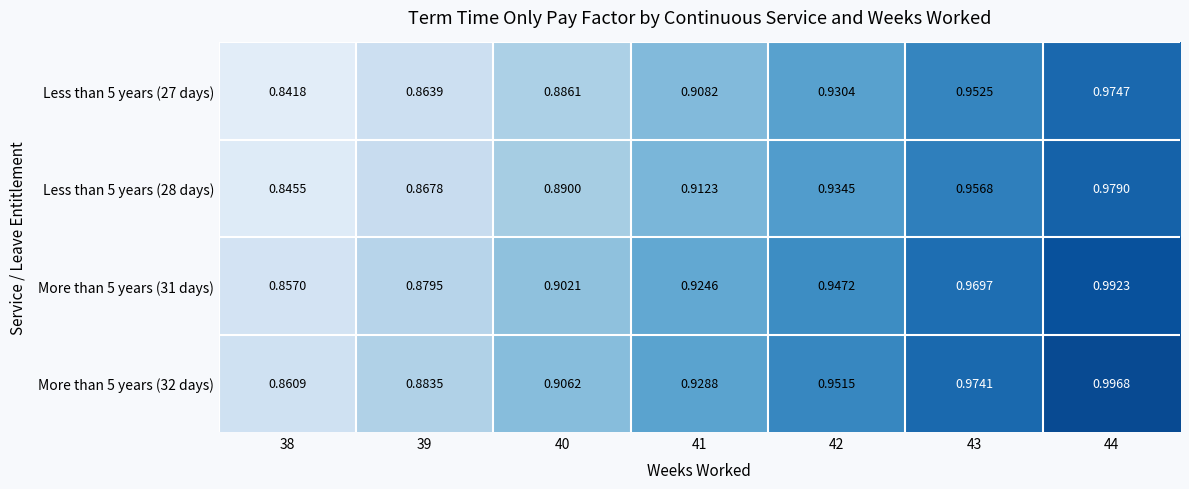

List the series in order of their overall mean, lowest first.

Less than 5 years (27 days), Less than 5 years (28 days), More than 5 years (31 days), More than 5 years (32 days)